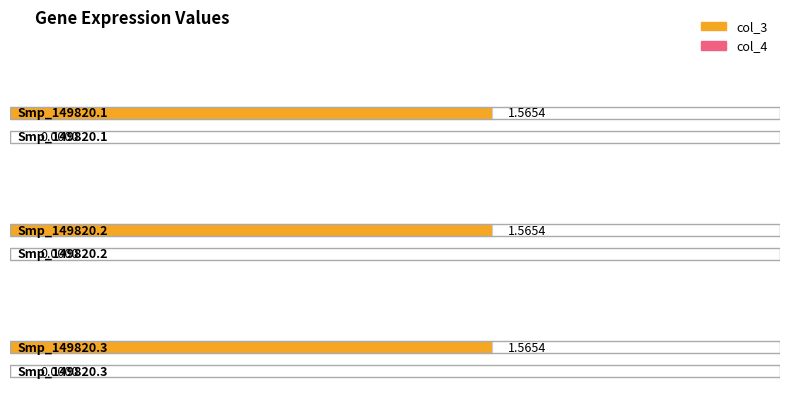

The value of col_3 at Smp_149820.3 is 2.2. True or false?

False